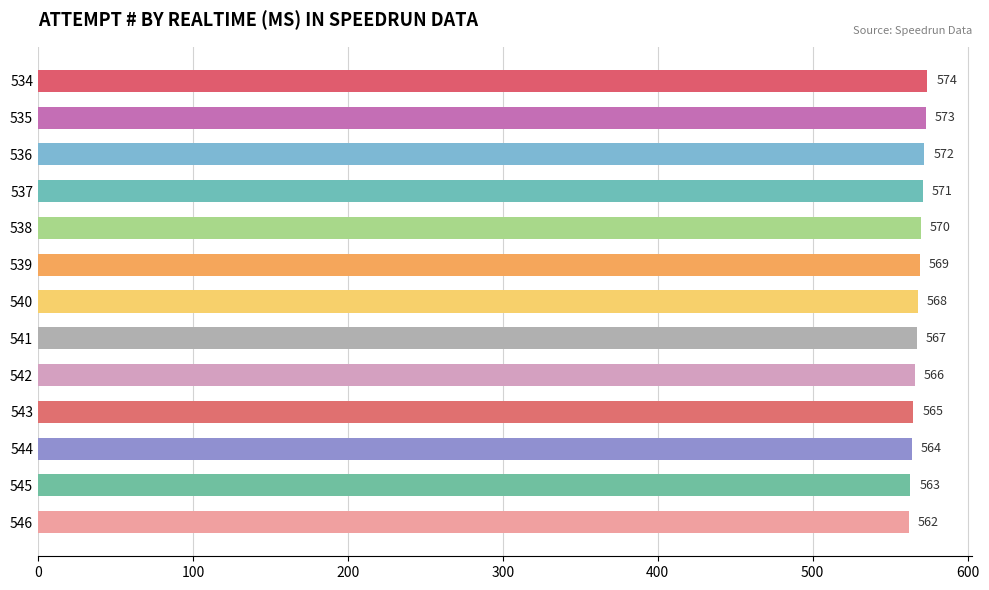

How many data points are less than 568?

6